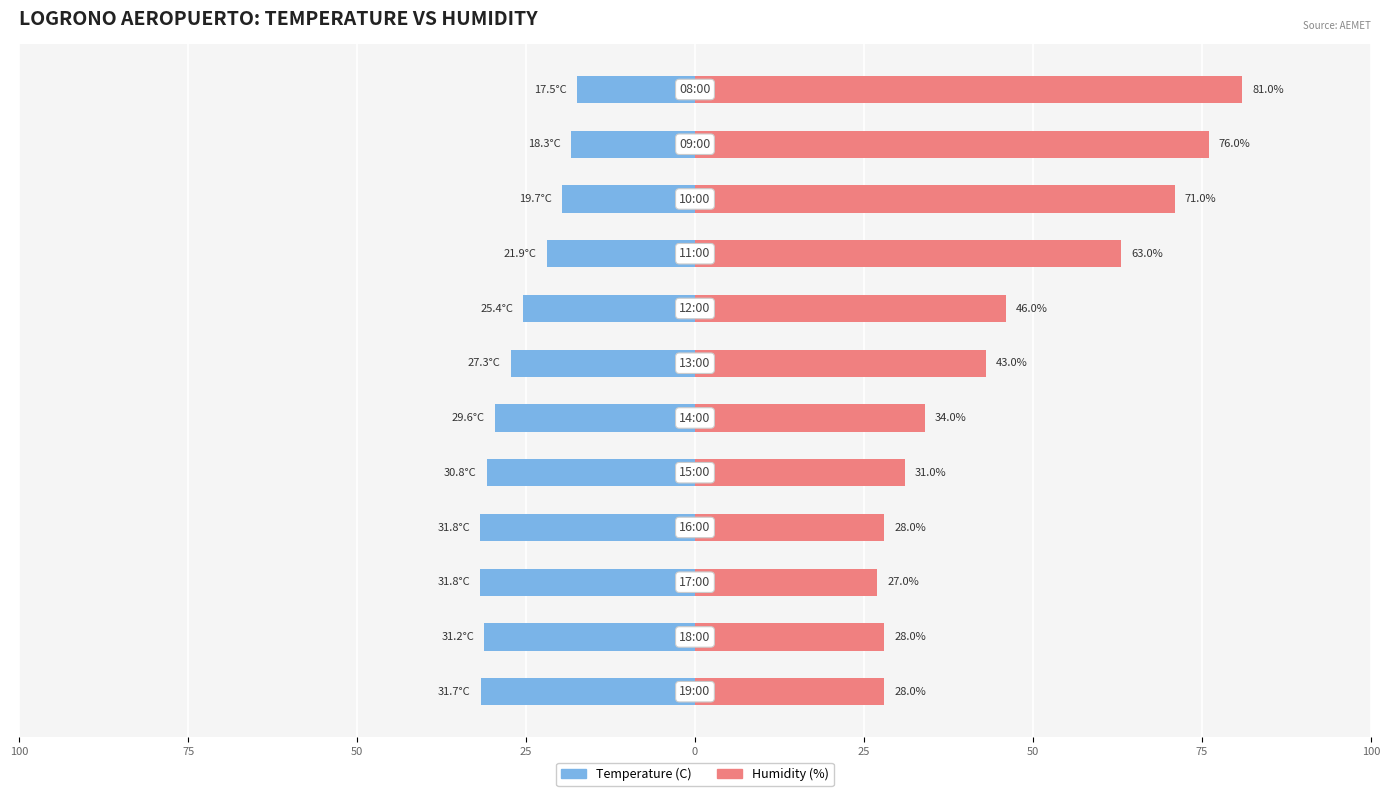

Are the bars grouped side by side (vs. stacked)?

Yes